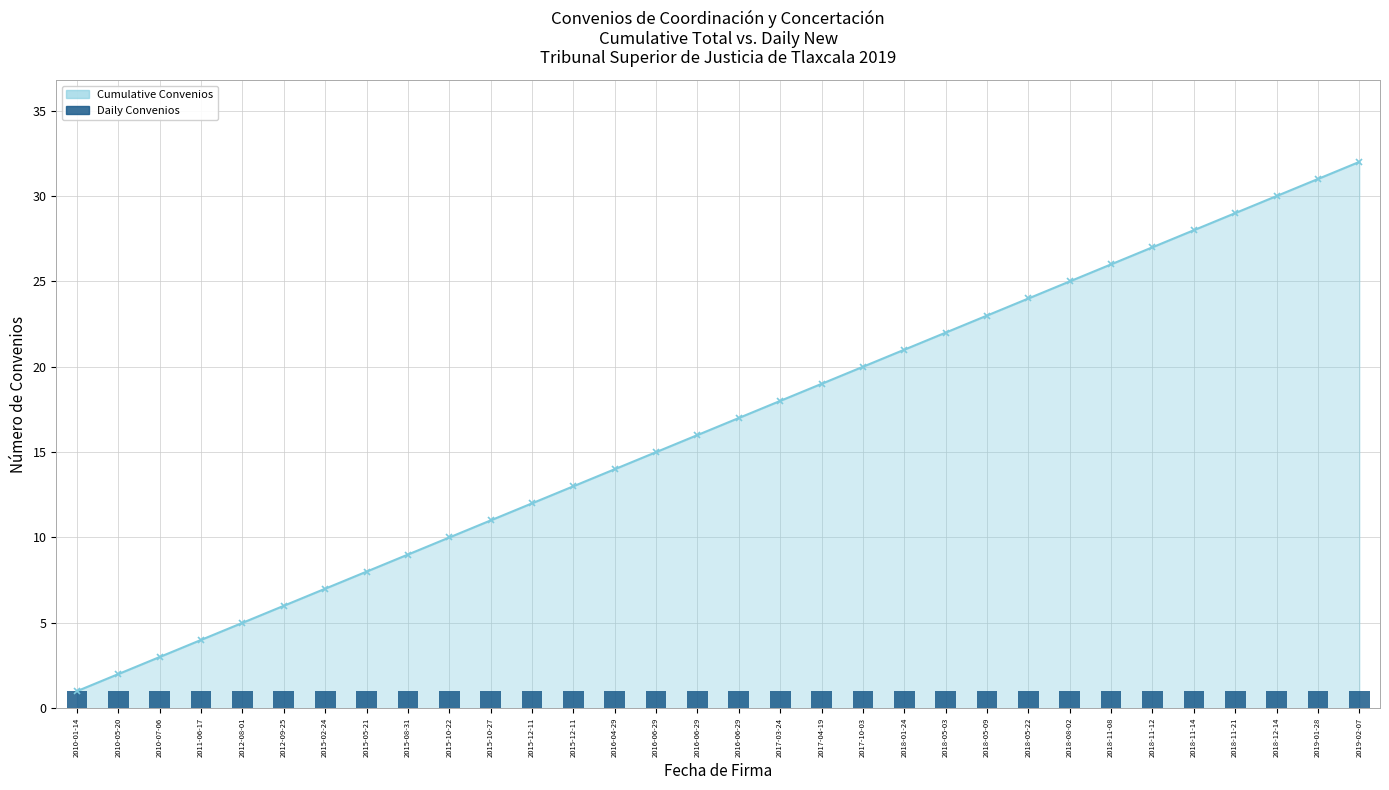

Are the bars horizontal?

No